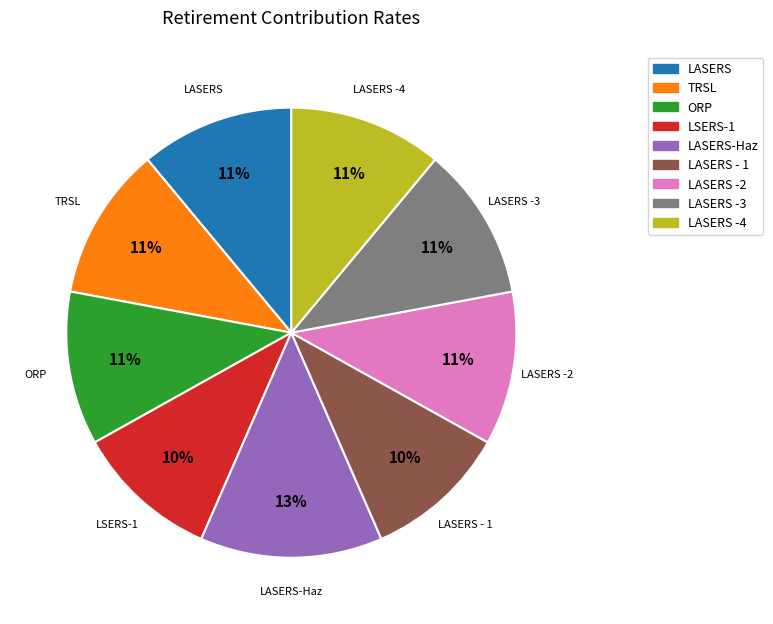

To the nearest percent, what is the average slice percentage?

11%